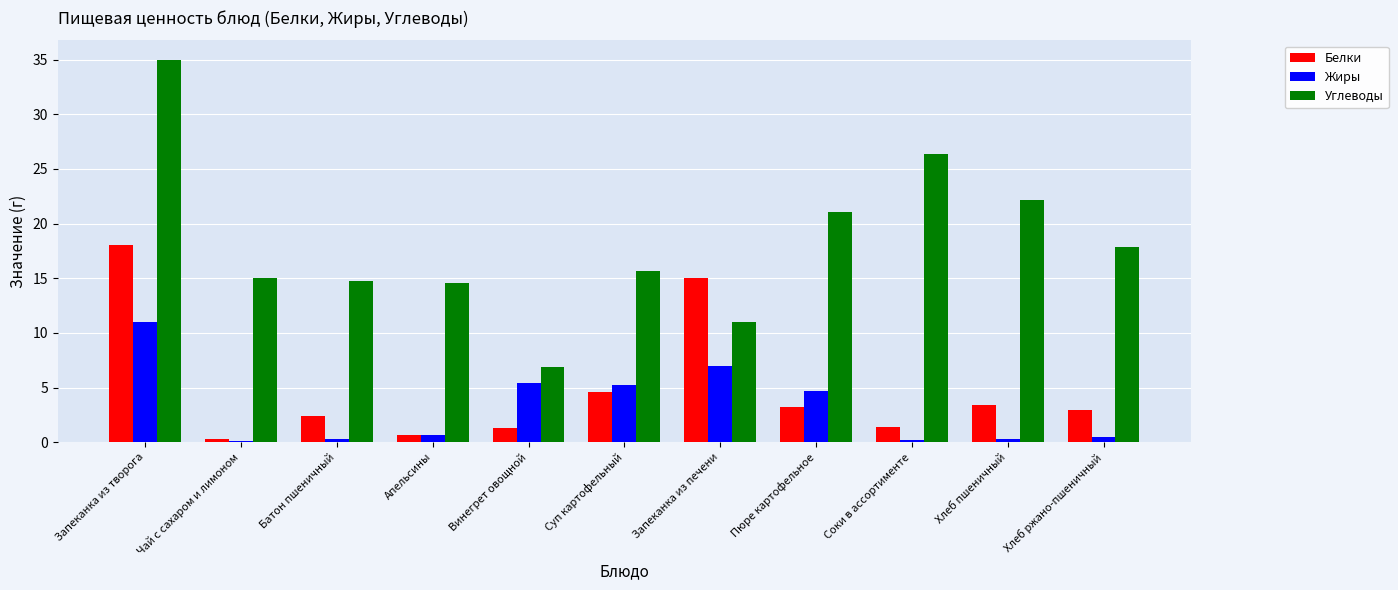

What is the sum of all Жиры values?

35.4